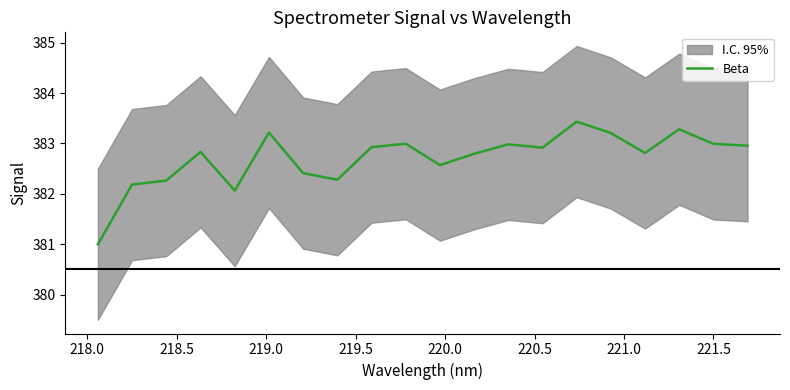

Does the chart display data point markers on the line(s)?

No